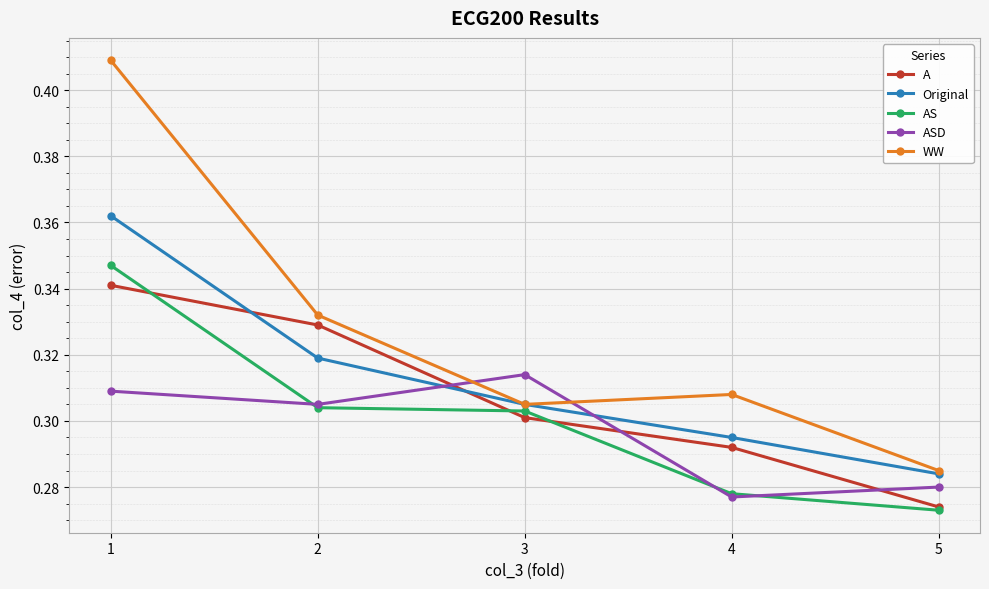

True or false: WW has a value of 0.5 at 4.

False